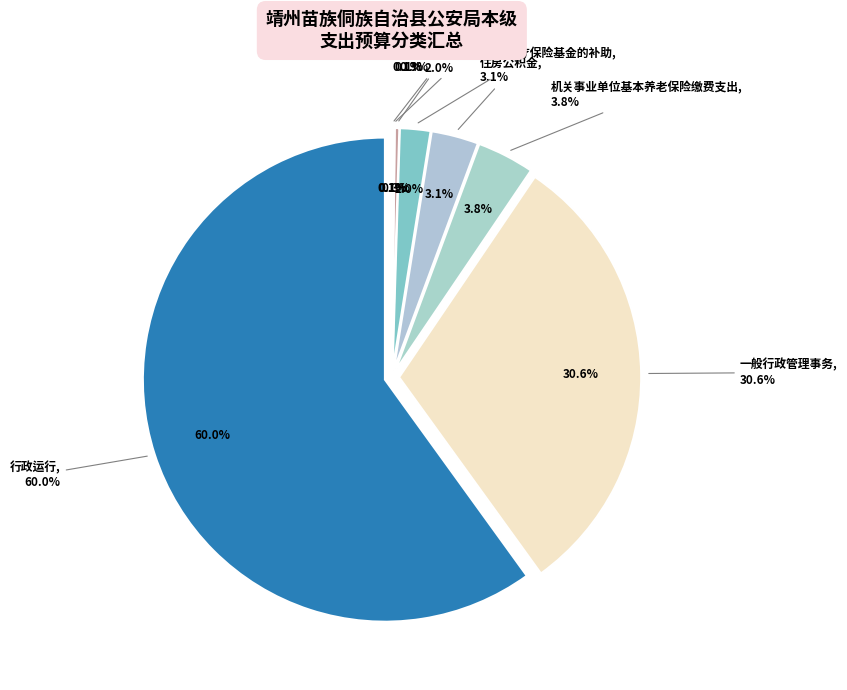

The 其他医疗救助支出 slice represents 1% of the pie. True or false?

False